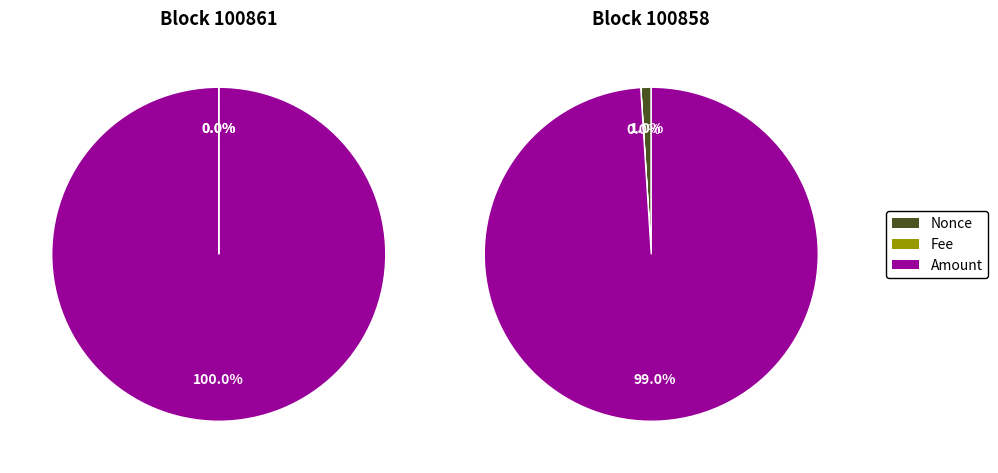

True or false: Nonce accounts for 10% of the total.

False